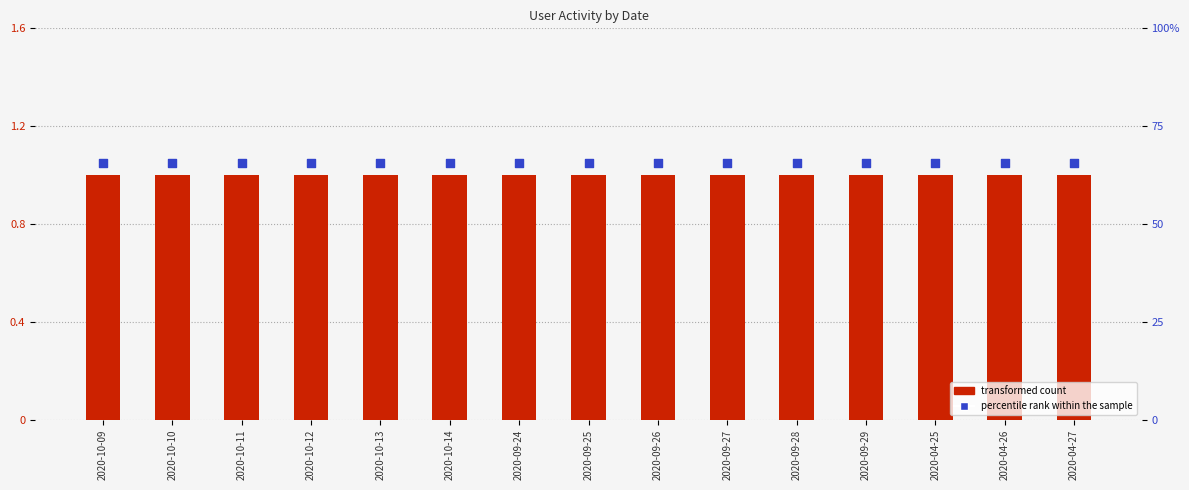

At which category is the sum across all series the highest?

2020-09-24